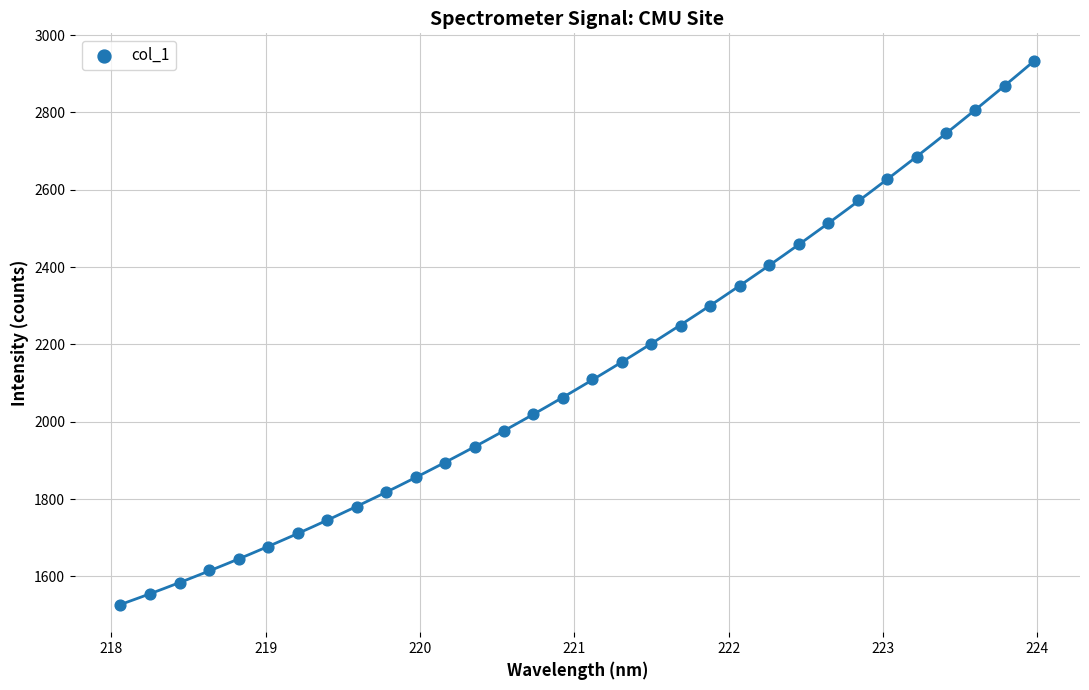

What is the range of Y values (max minus min)?

1407.9